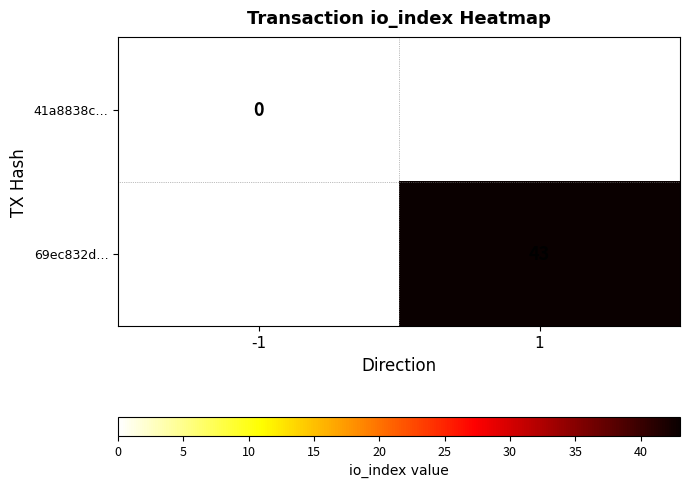

Is it true that 69ec832d… equals 16 at 1?

False